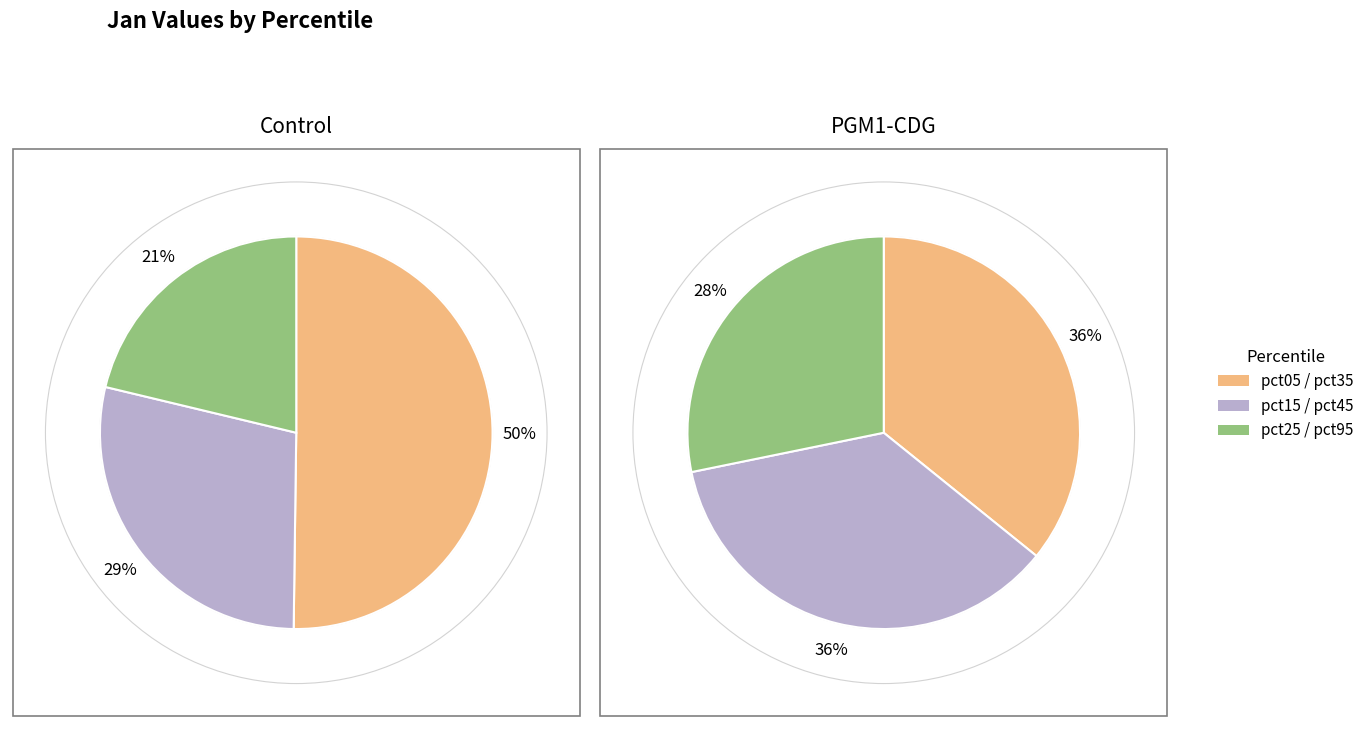

Between pct05 and pct25, which is larger?

pct05